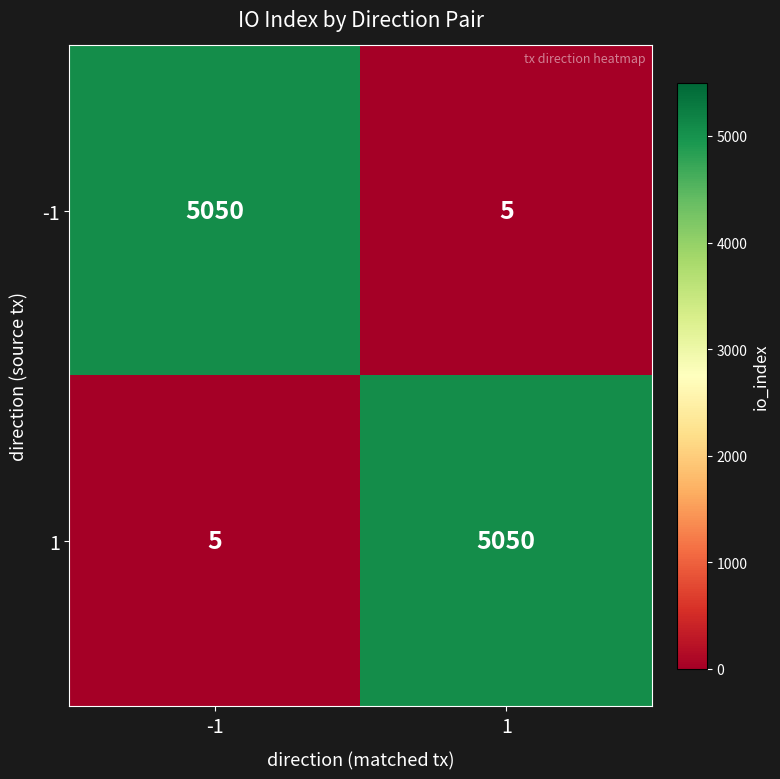

What is the spread (max minus min) of values at 1?

5045